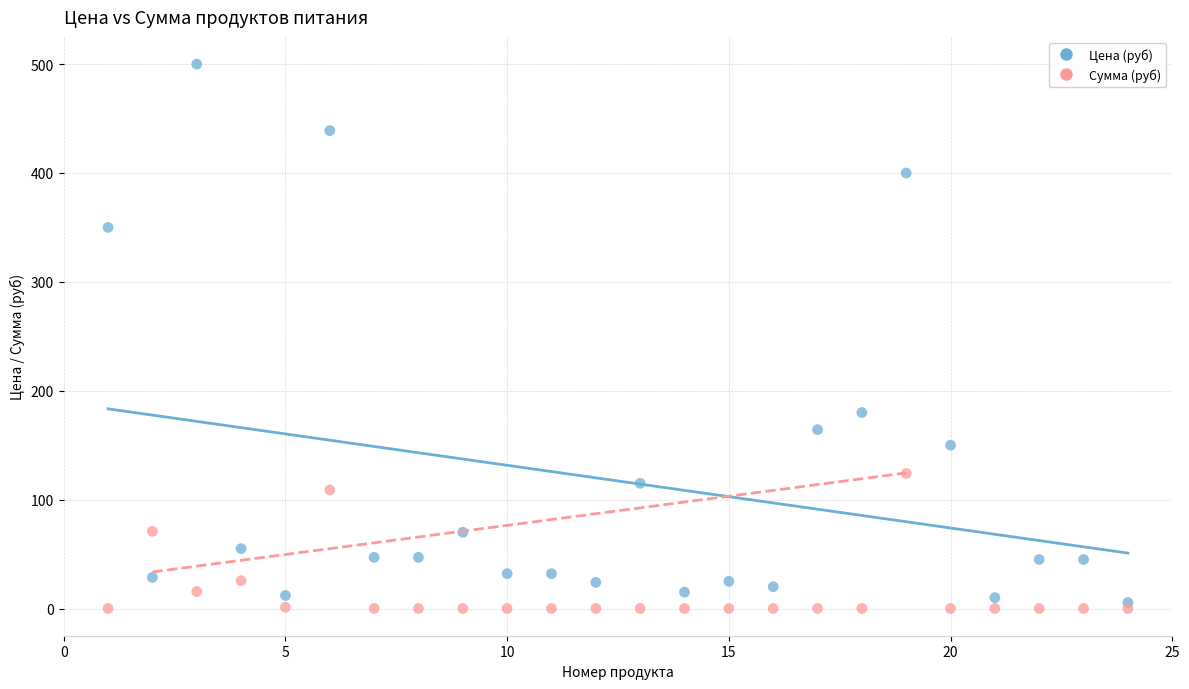

Which series has the widest spread of Y values?

Цена (руб)